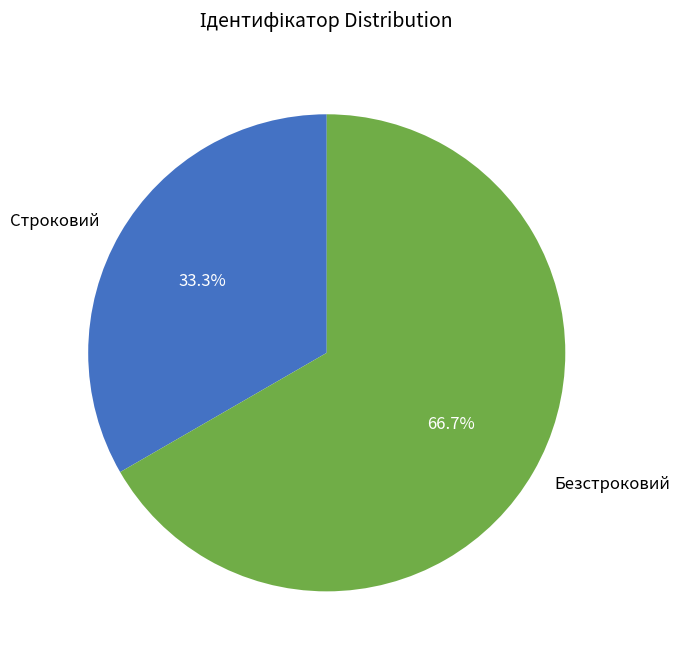

To the nearest percent, what percentage of the pie is Строковий?

33%